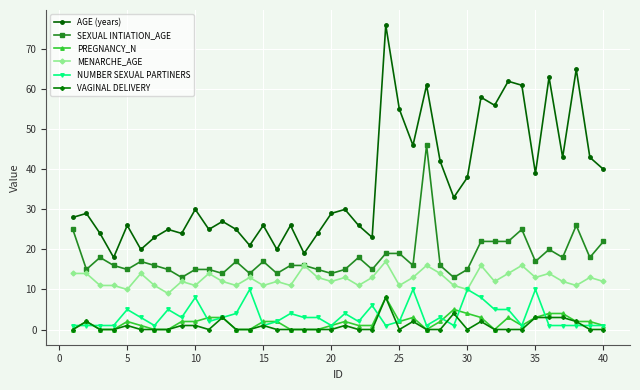

True or false: AGE (years) has more than 0 points higher than both neighbors.

True